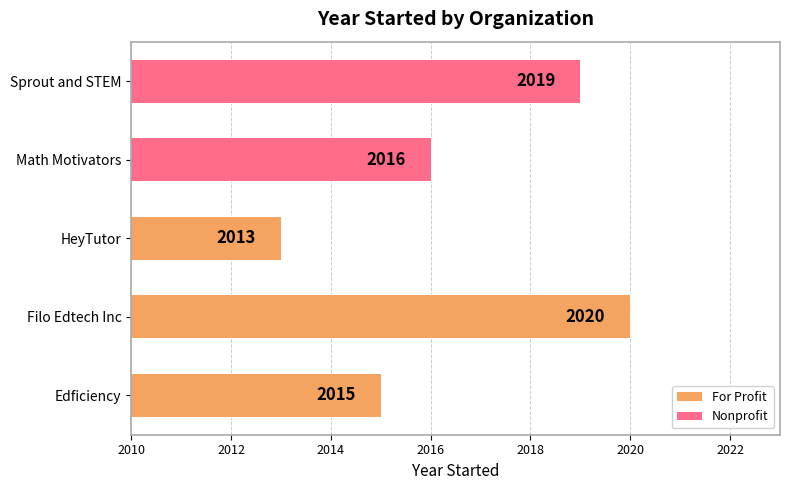

What is the average value?

2017